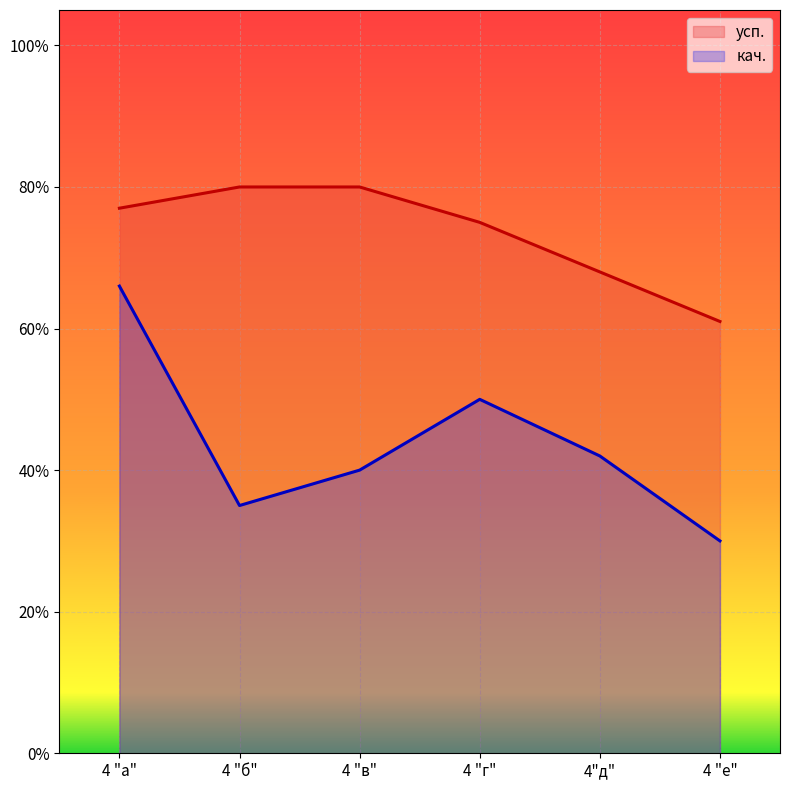

List the series in order of their overall mean, highest first.

усп., кач.